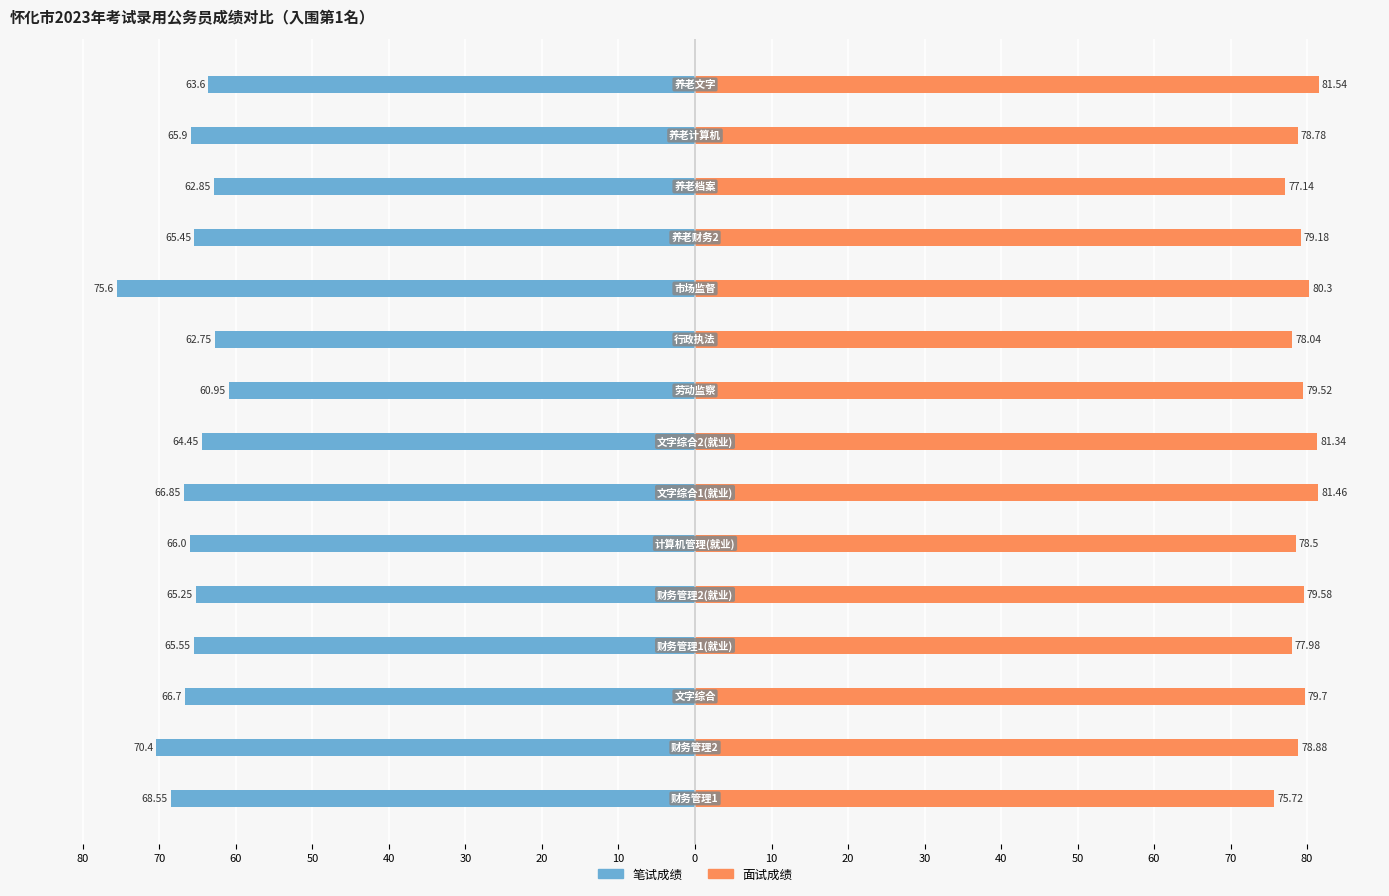

Reading left to right, transcribe all the data shown in this chart.

笔试成绩: -68.5	-70.4	-66.7	-65.5	-65.2	-66.0	-66.8	-64.5	-61.0	-62.8	-75.6	-65.5	-62.9	-65.9	-63.6
面试成绩: 75.7	78.9	79.7	78.0	79.6	78.5	81.5	81.3	79.5	78.0	80.3	79.2	77.1	78.8	81.5